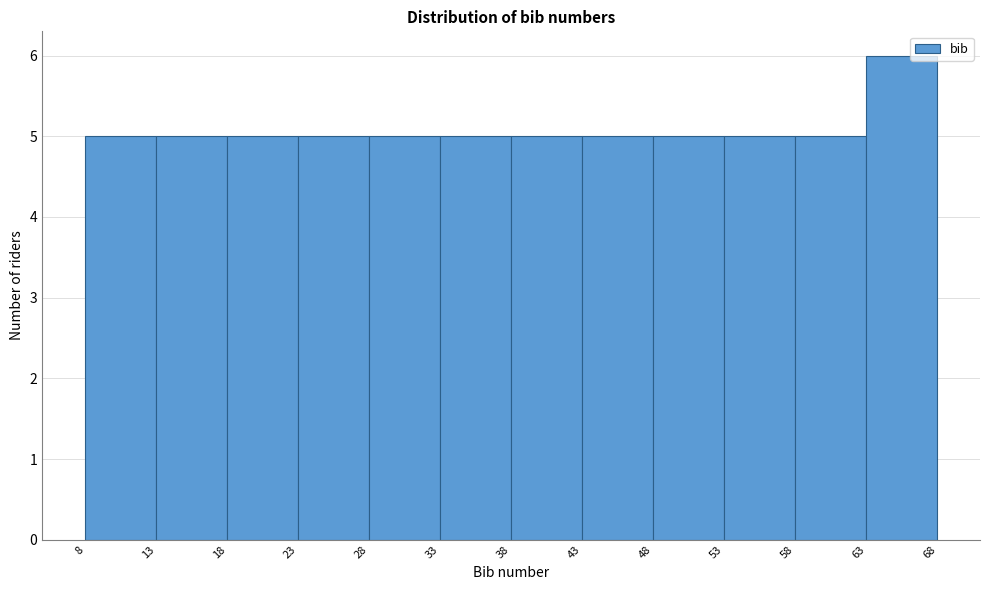

Which range on the x-axis has the tallest bar?

63 to 68